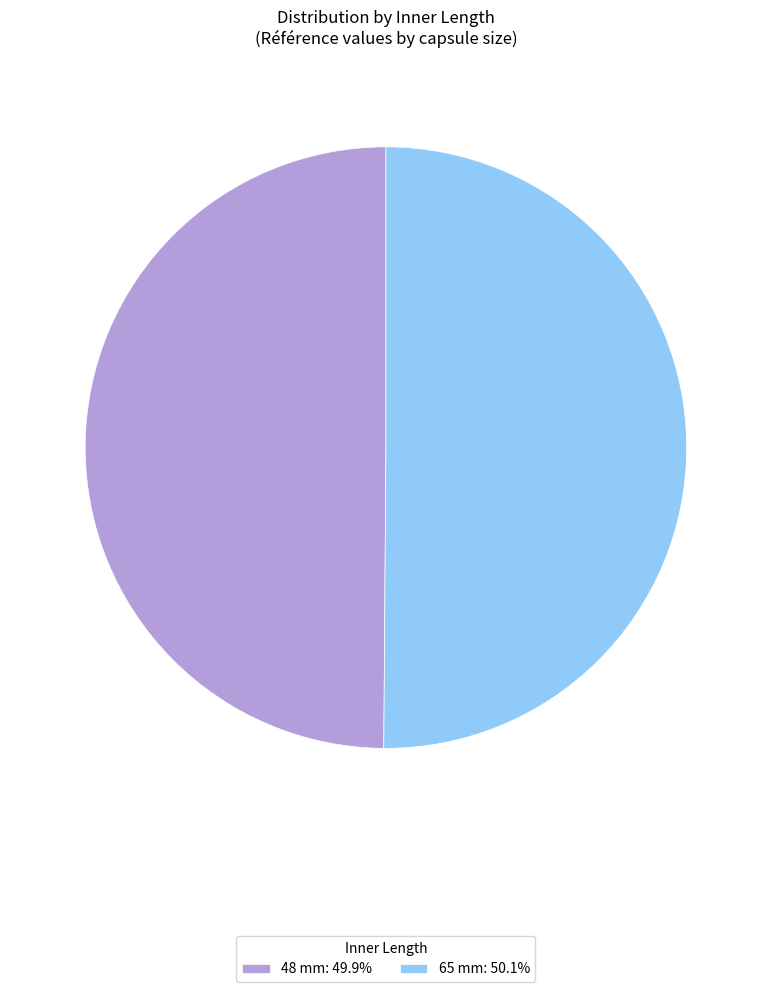

Is the sum of 48 mm and 65 mm greater than half?

Yes